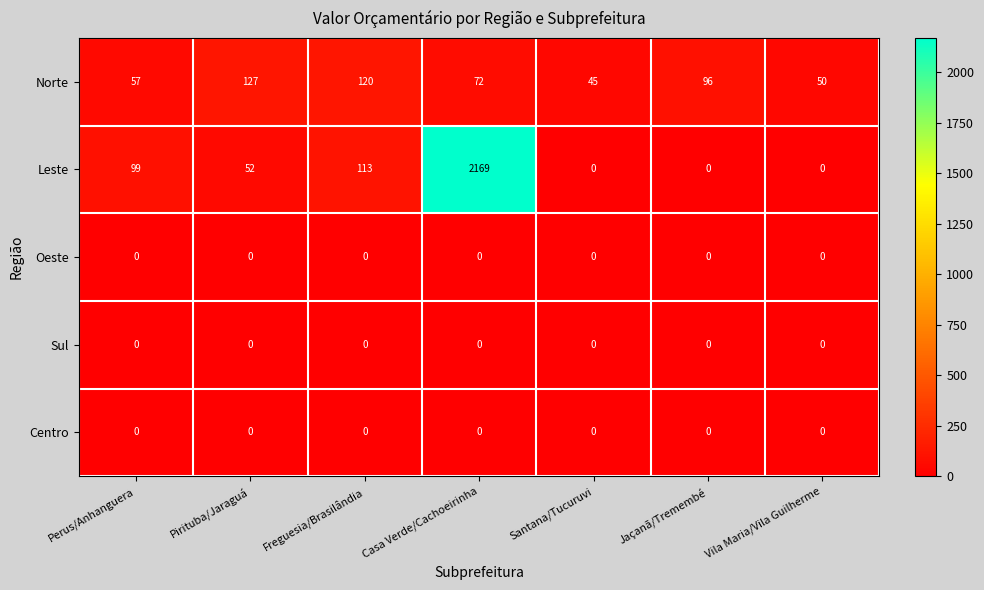

Where is Leste nearest to the value 1084?

Freguesia/Brasilândia